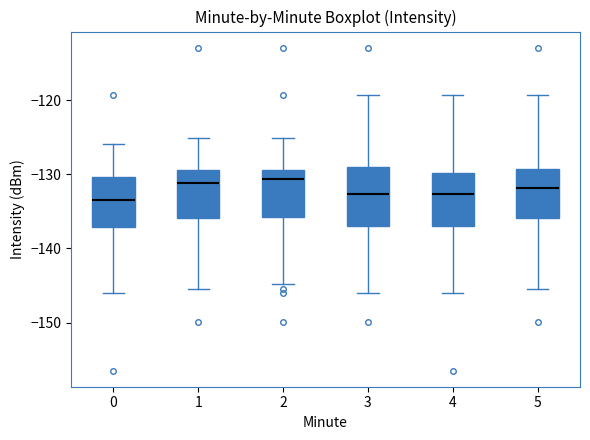

Where is the lower edge of the box at x = 0 on the y-axis? The values are not printed on the chart, so give them approximately, as read against the axis.

-137